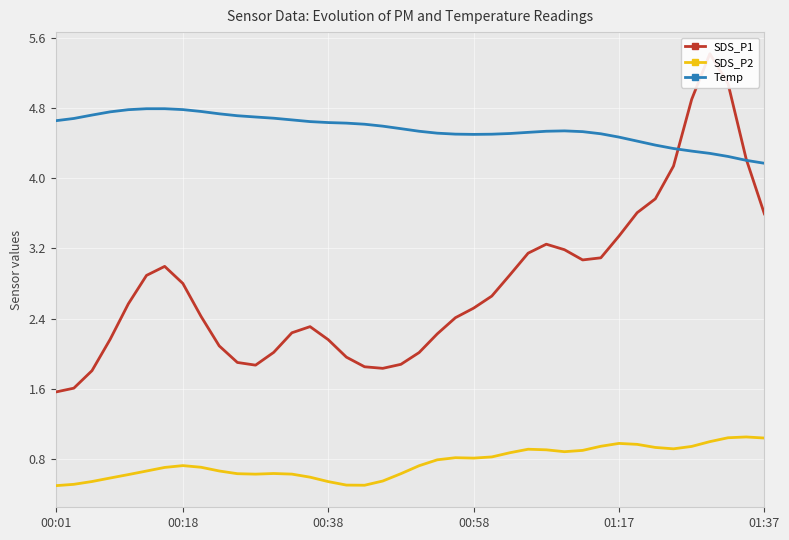

What is the sum of the SDS_P2 values at 27 and 26?

1.8